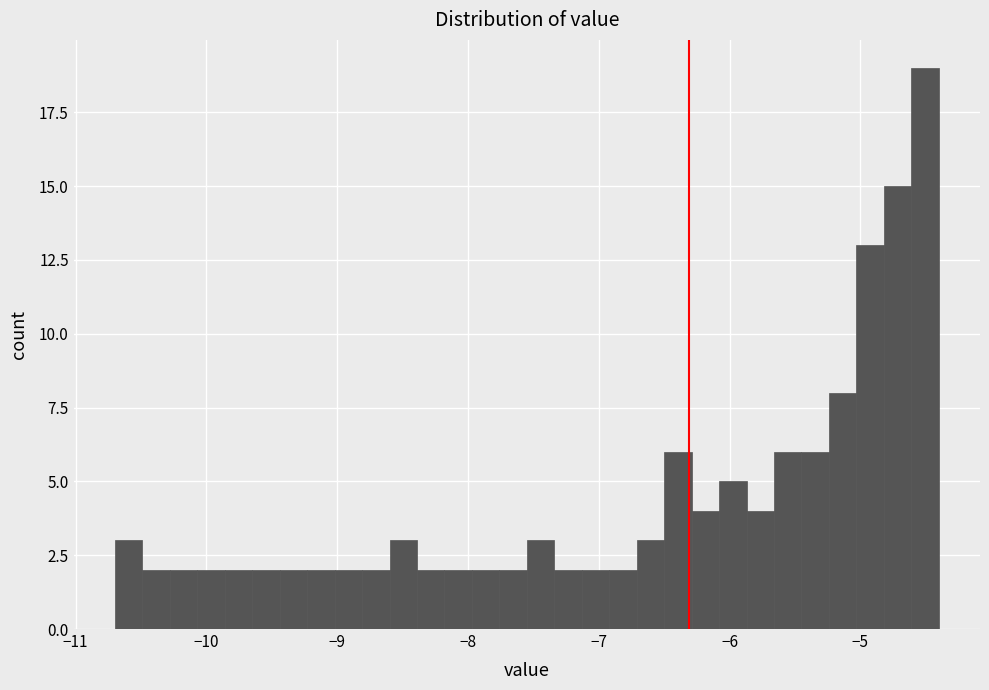

Read against the x-axis, roughly where is the centre of the tallest bar?

-4.5